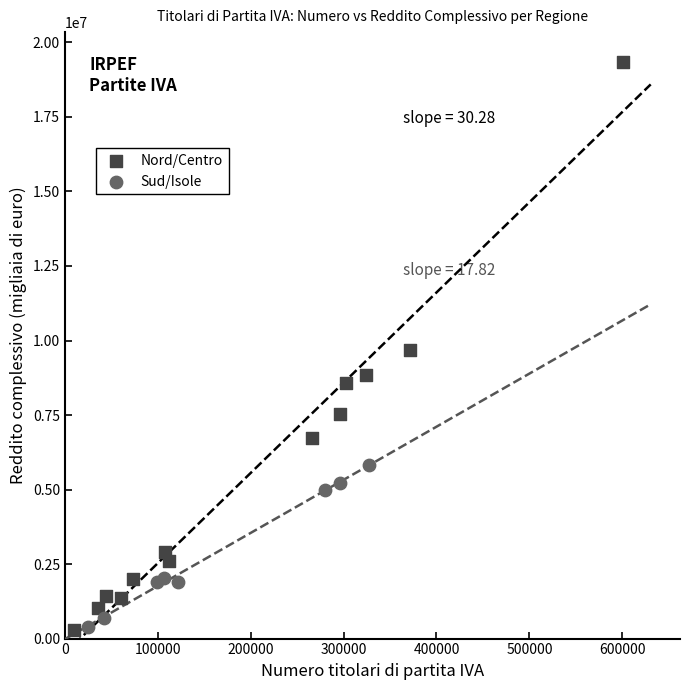

Which series has the largest Y range (max minus min)?

Nord/Centro